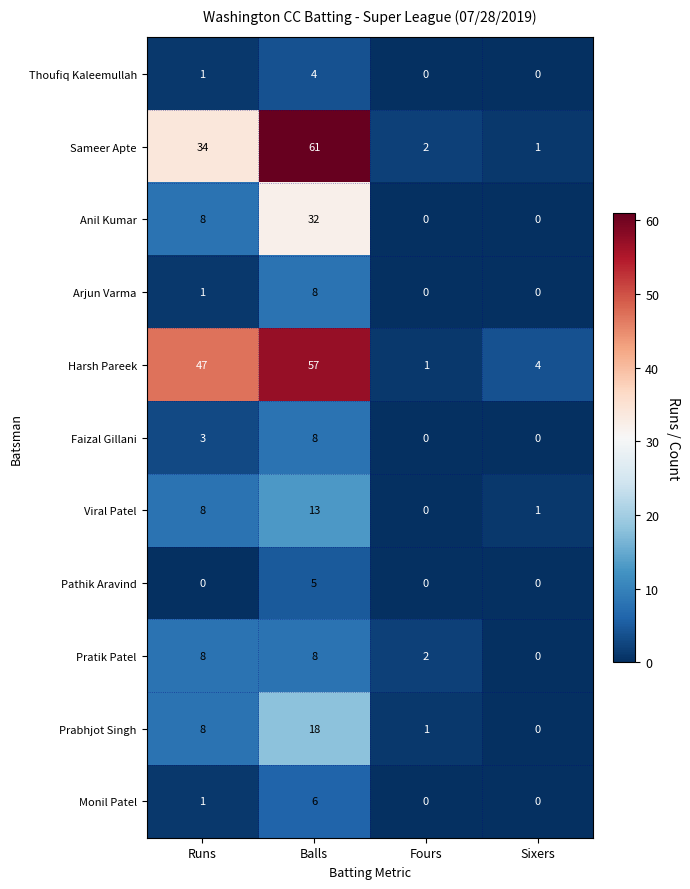

What is the difference between the maximum and minimum values in the Anil Kumar series?

32